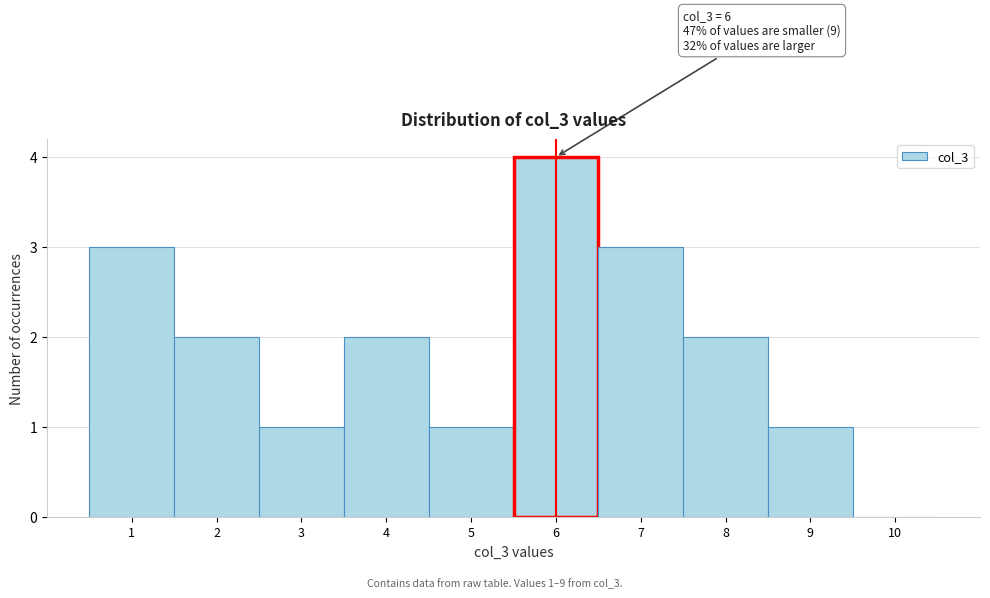

Which range on the x-axis has the tallest bar?

5.5 to 6.5